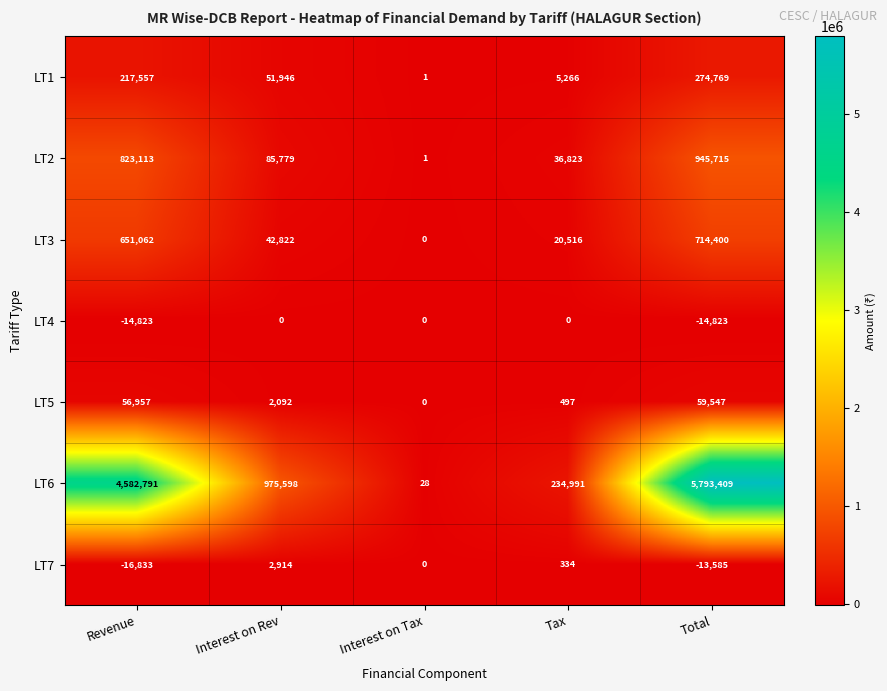

At which label does LT1 first exceed 51946?

Revenue